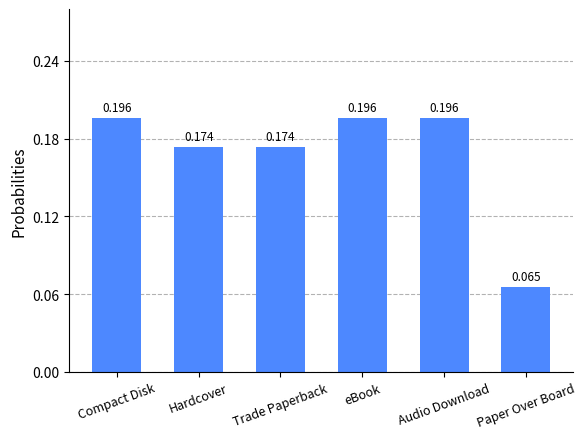

At which category does the chart reach its minimum across all series?

Paper Over Board